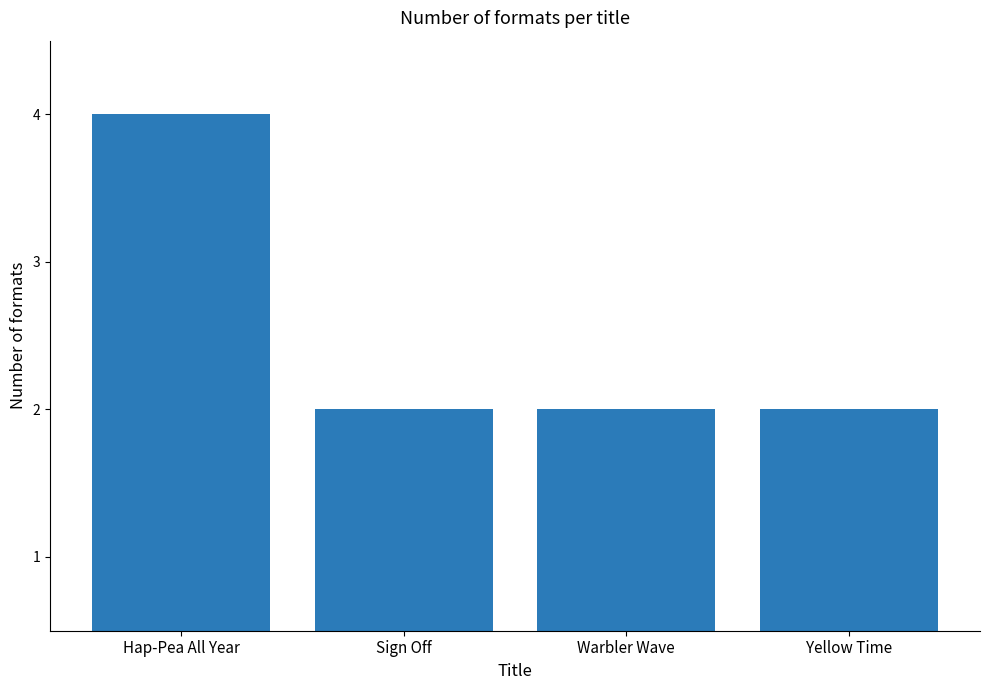

Reading left to right, what are all the values shown in this chart?

Hap-Pea All Year=4	Sign Off=2	Warbler Wave=2	Yellow Time=2